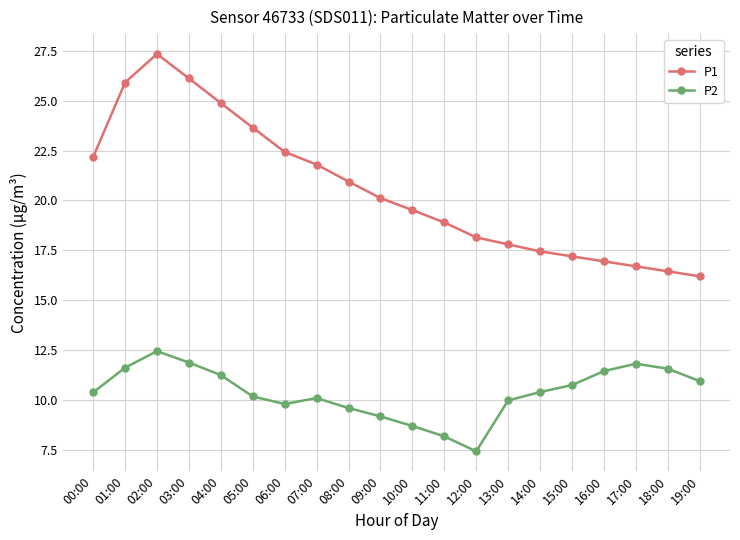

Which series has the largest total across all categories?

P1